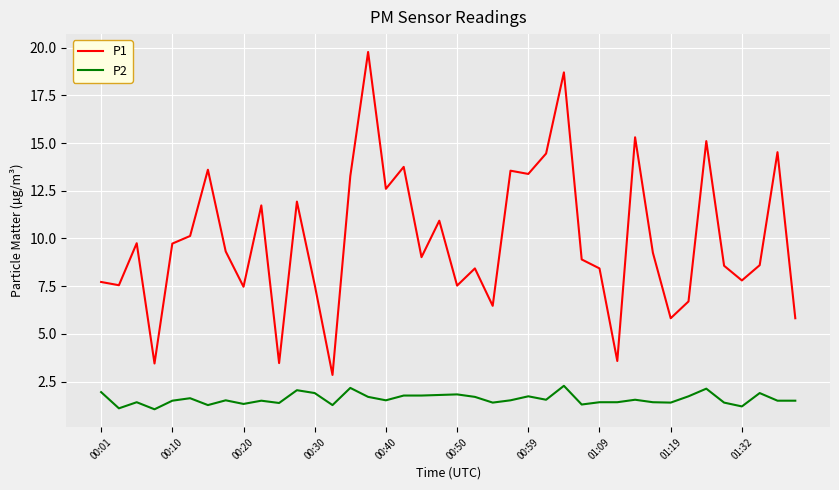

Rank the series by their maximum value, from lowest to highest.

P2, P1